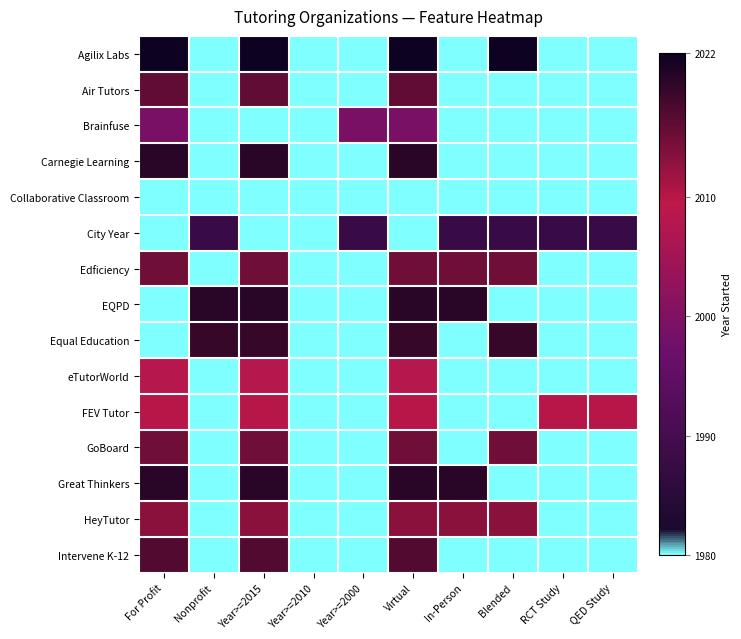

At how many categories does at least one series exceed 1995?

9